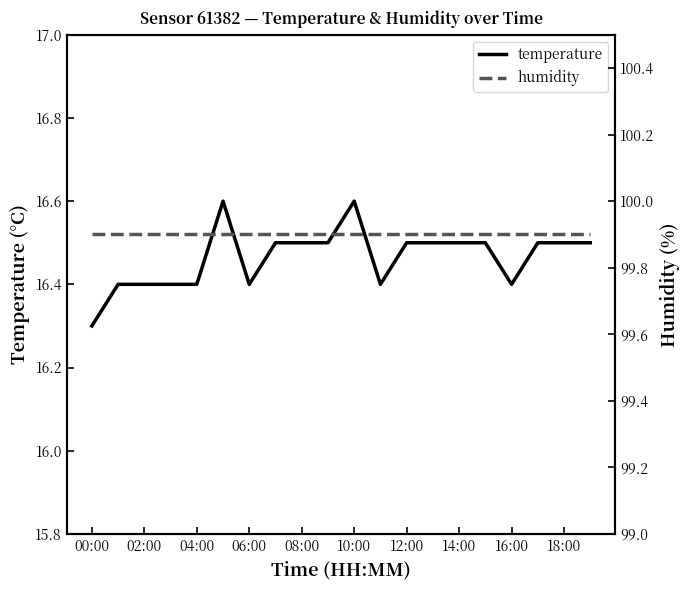

What is the lowest value of the temperature series?

16.3